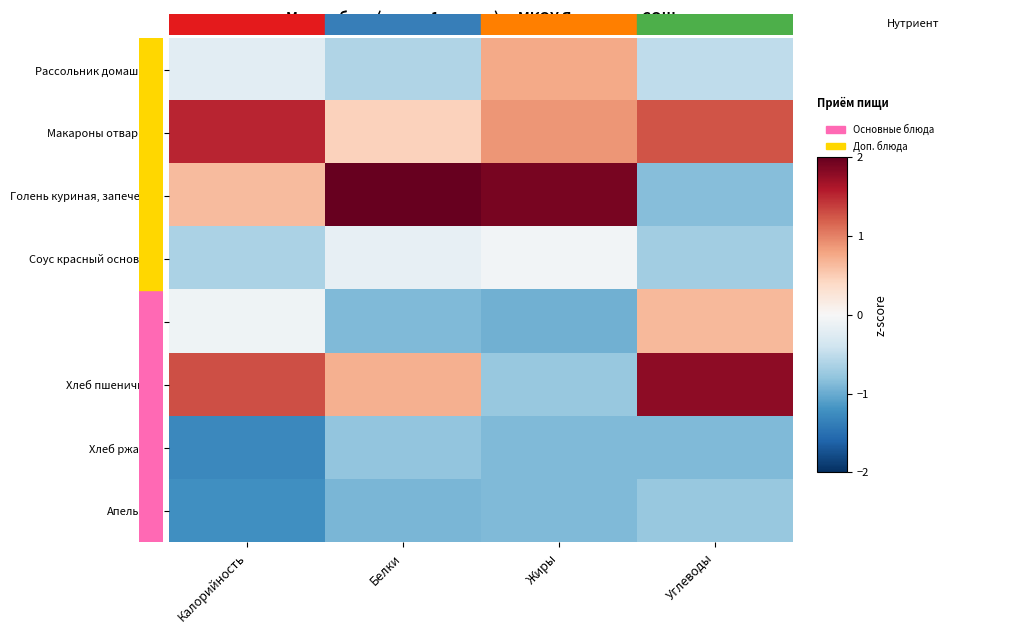

At Углеводы, list the series in order from smallest to largest.

Хлеб ржаной, Голень куриная, запеченая, Апельсин, Соус красный основной, Рассольник домашний, Чай, Макароны отварные, Хлеб пшеничный